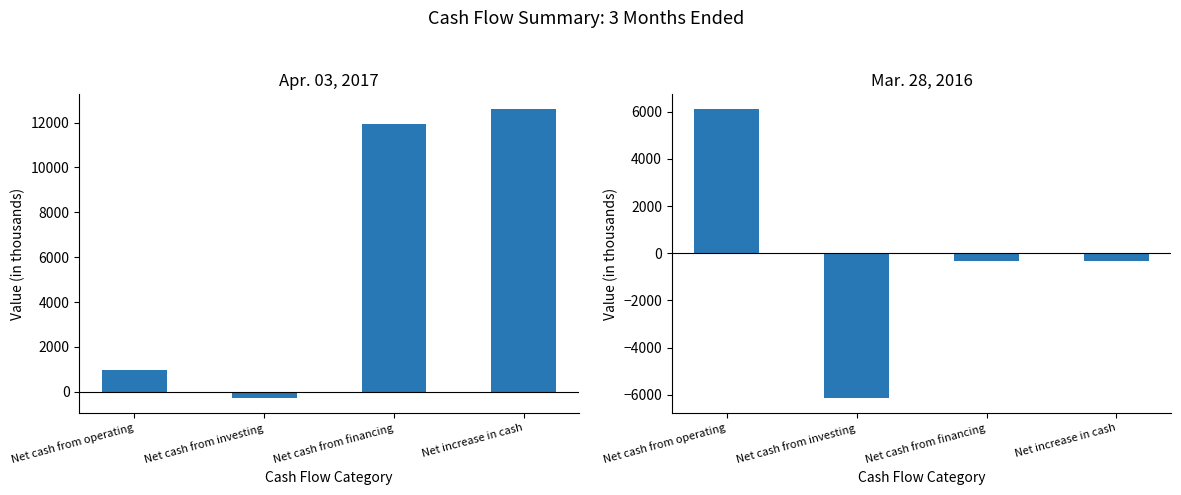

What is the maximum value shown in the chart?

12616